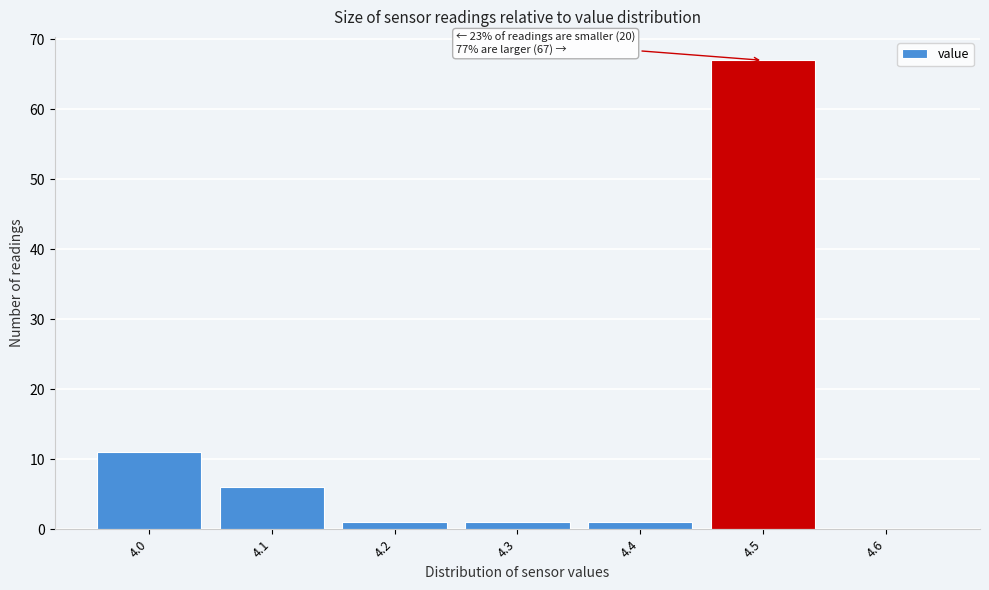

Reading left to right, list all the values displayed in this chart.

4.0=11	4.1=6	4.2=1	4.3=1	4.4=1	4.5=67	4.6=0